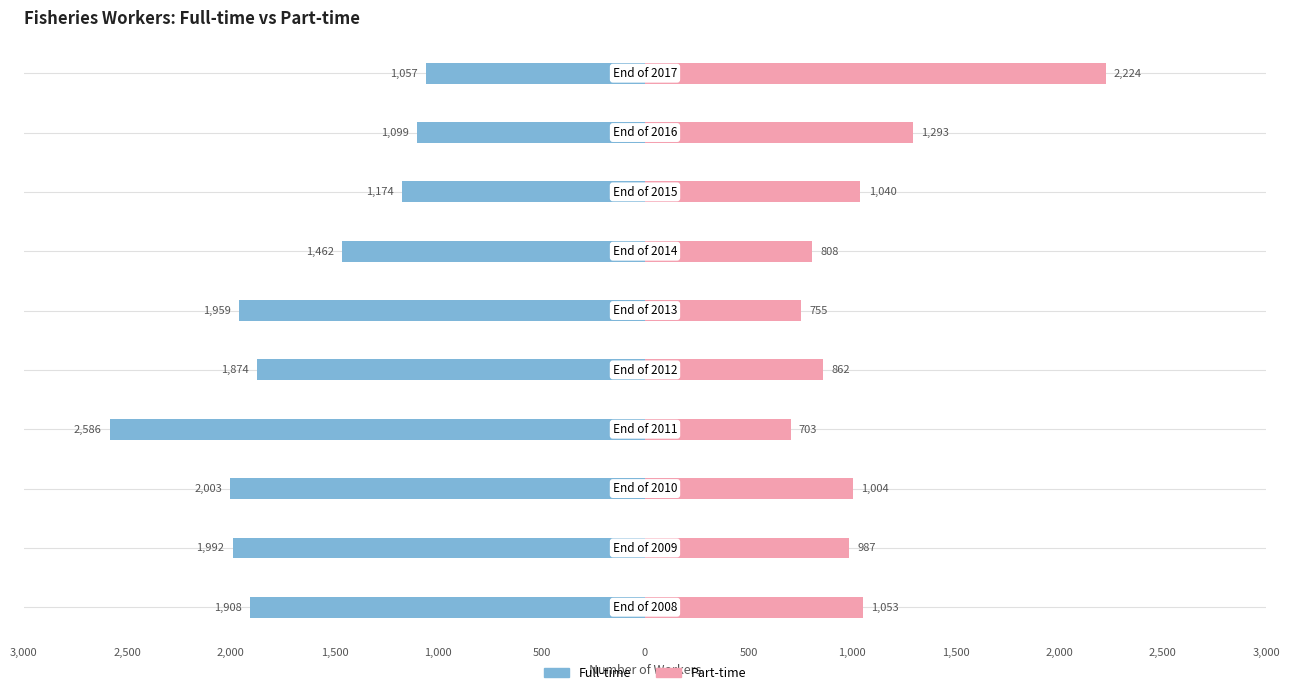

What is the average value of the Full-time series?

-1711